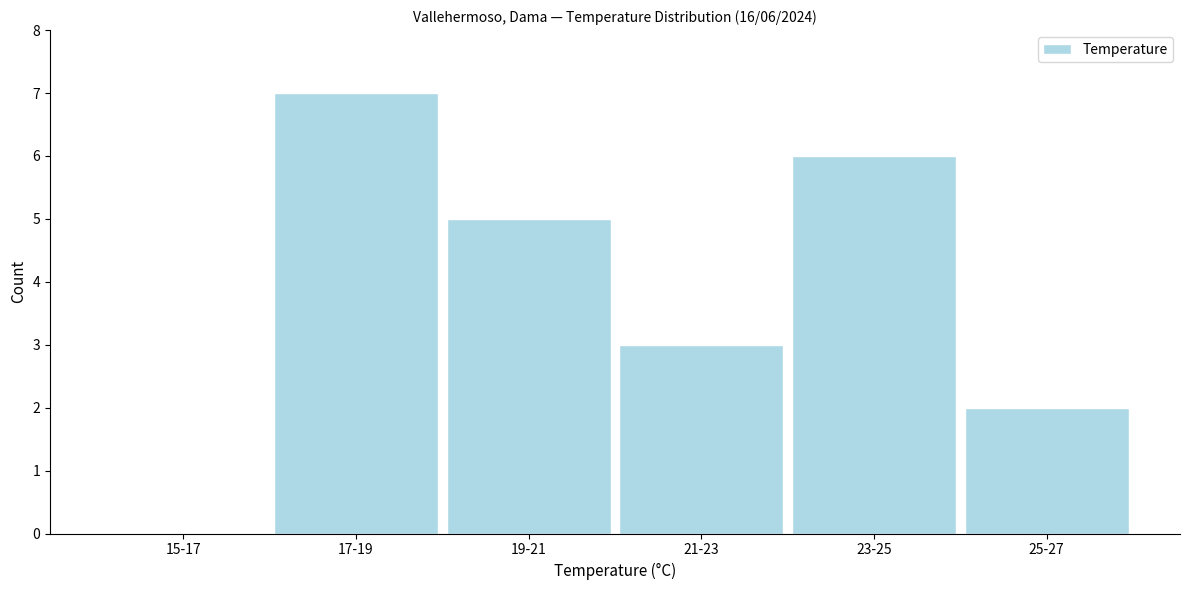

Reading left to right, extract all data points from this chart.

15-17=0	17-19=7	19-21=5	21-23=3	23-25=6	25-27=2